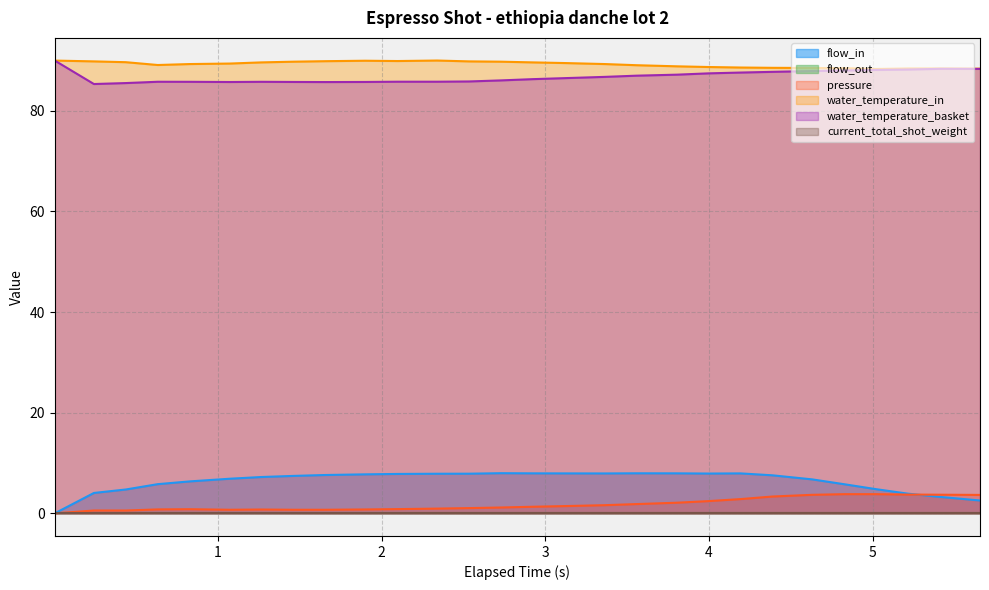

At which label does pressure reach its minimum?

0.004